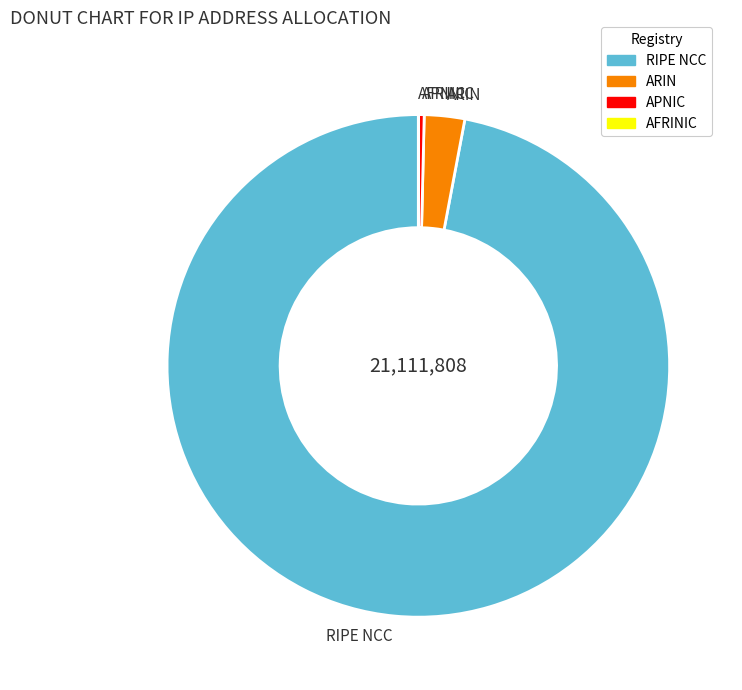

Which has a higher value, APNIC or ARIN?

ARIN